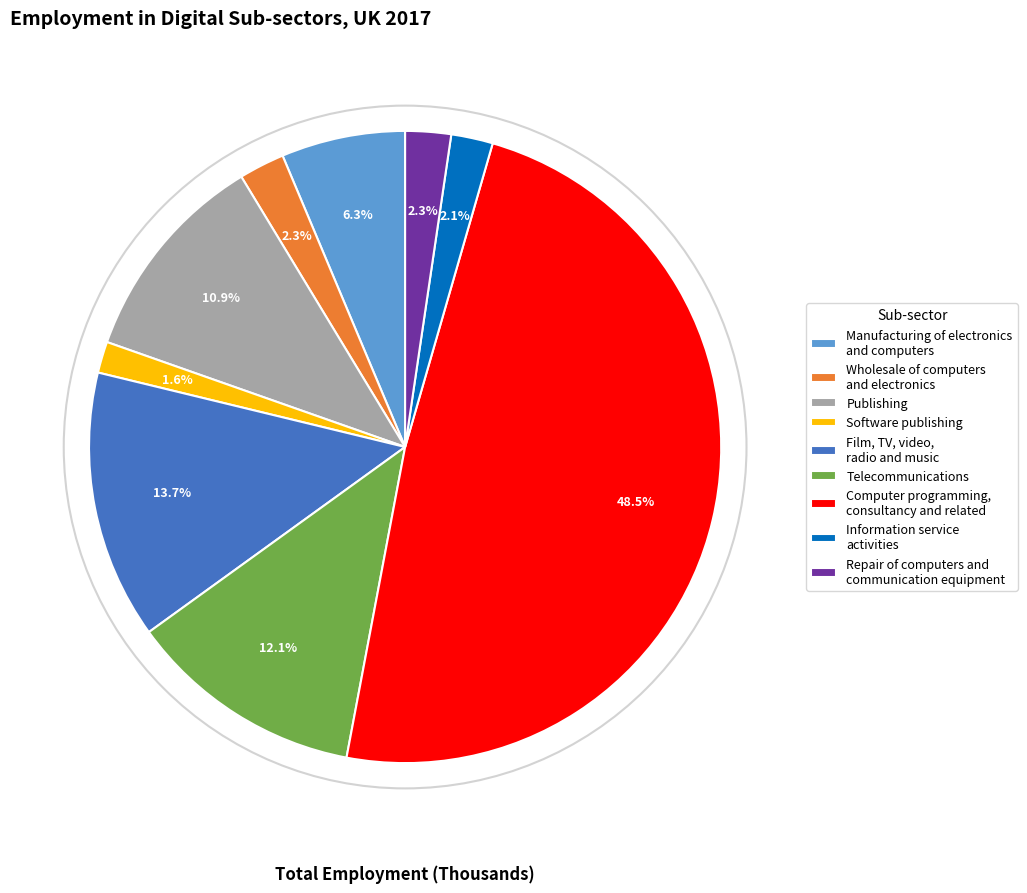

Count the number of slices in the pie.

9